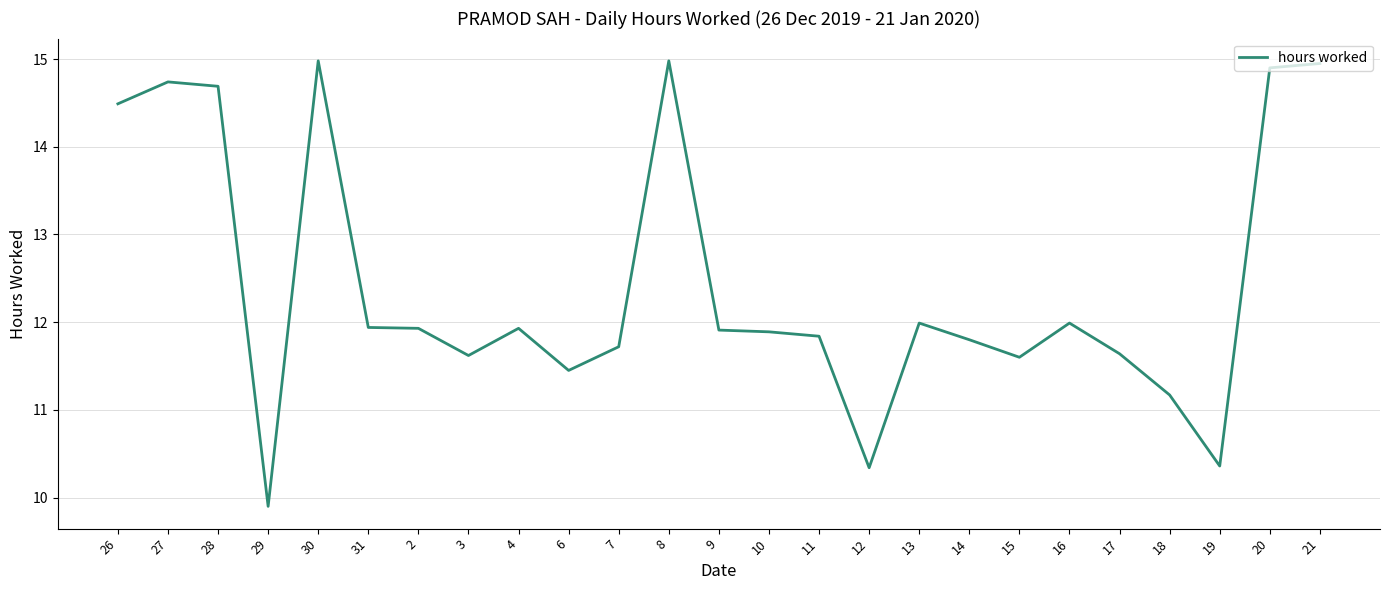

What position from the left is 11?

15